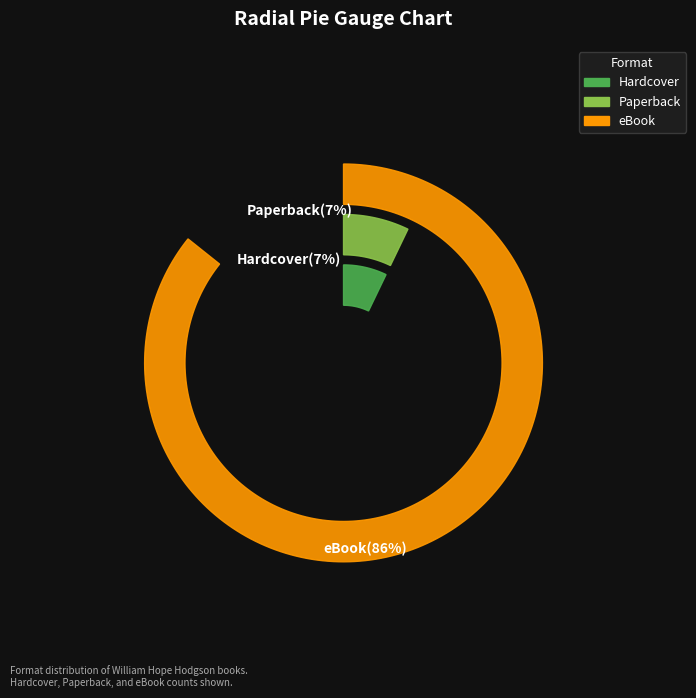

What is the majority slice?

eBook